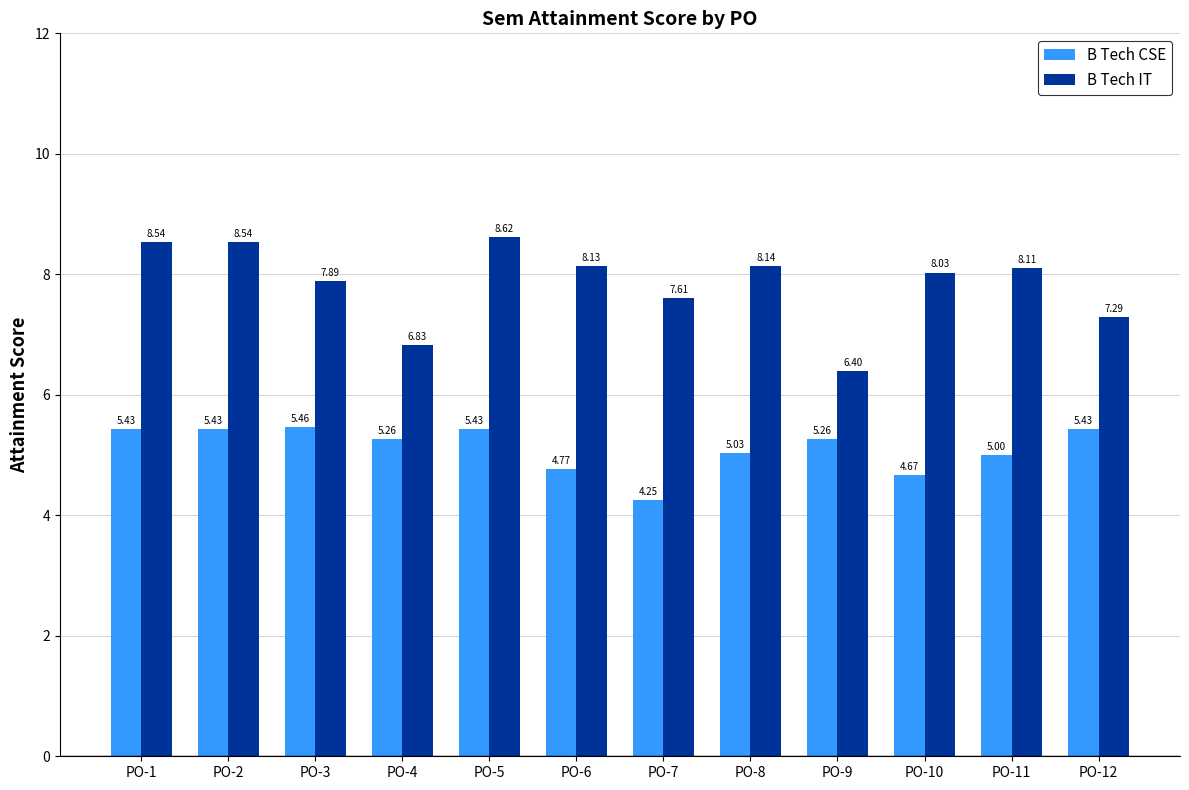

What is the difference between the maximum and minimum values in the B Tech IT series?

2.2